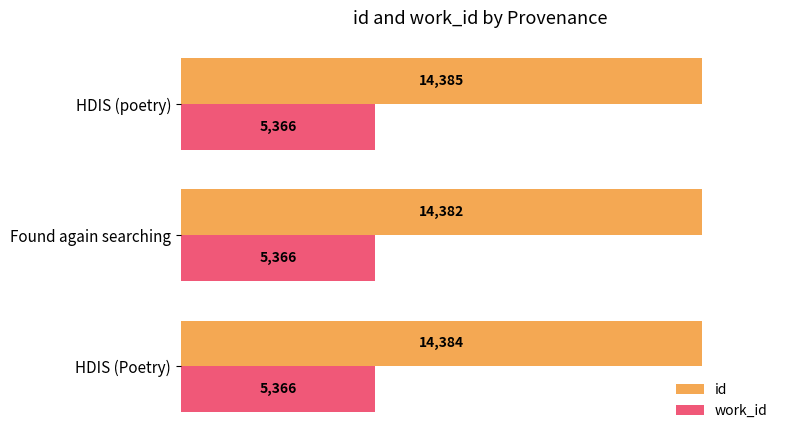

Is it true that id equals 14382.0 at Found again searching?

True